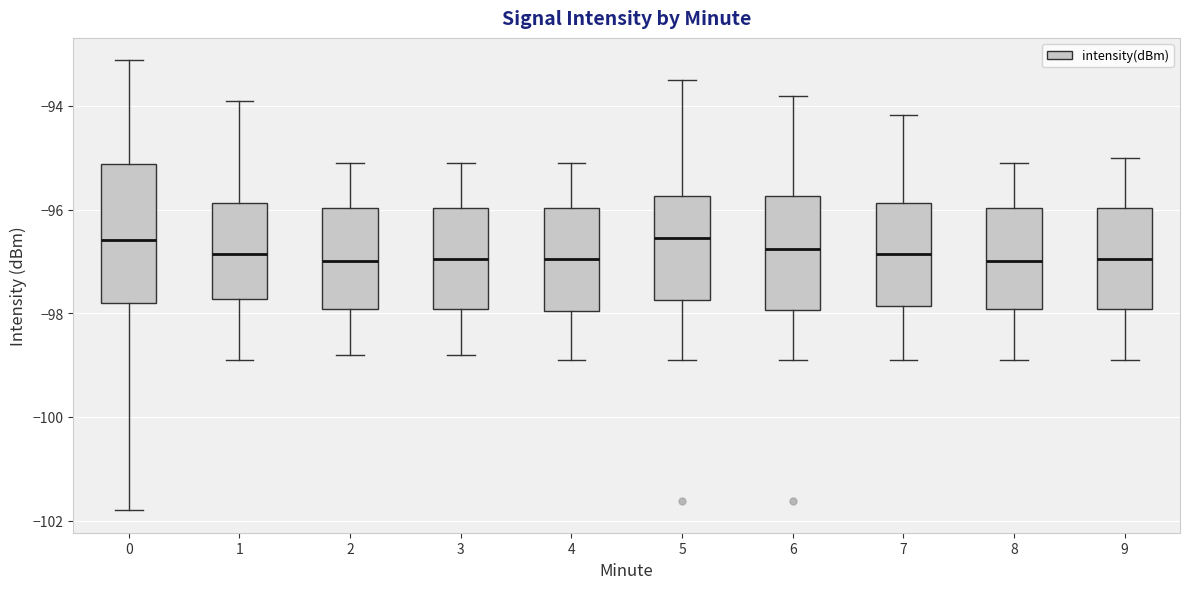

Which box is the tallest, from its lower edge to its upper edge?

0